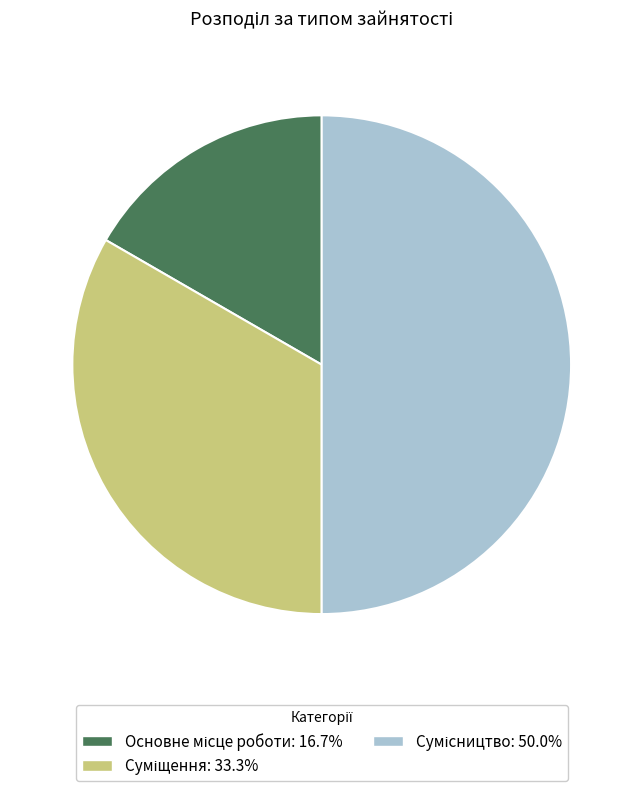

To the nearest percent, what portion does Основне місце роботи represent?

17%